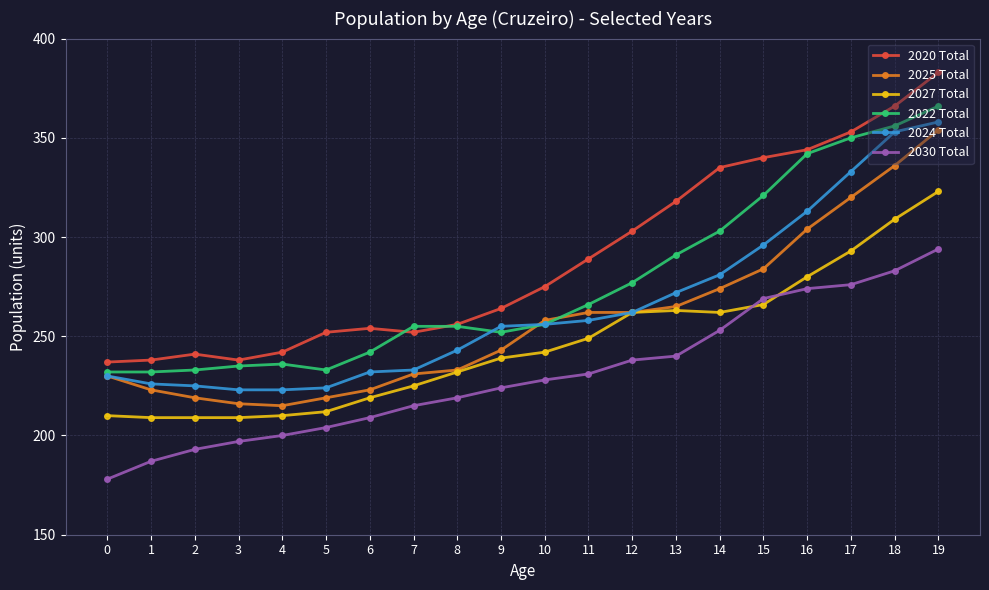

What is the approximate value of 2022 Total at 11?

266